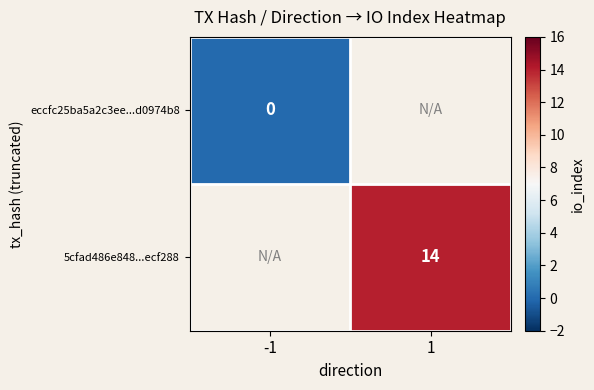

The value of 5cfad486e848...ecf288 at 1 is 10. True or false?

False